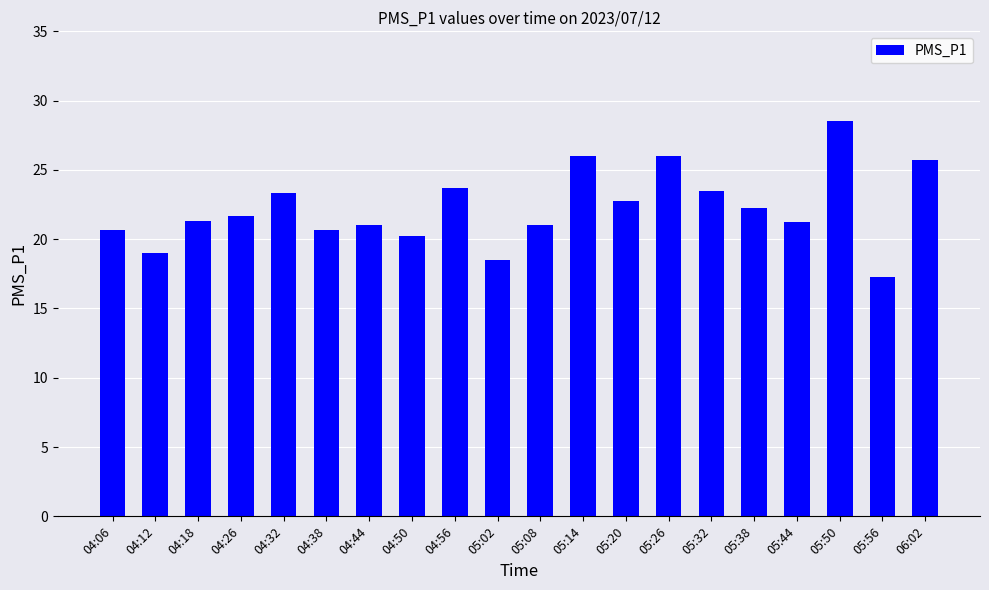

Where does the data first go above 21?

04:18